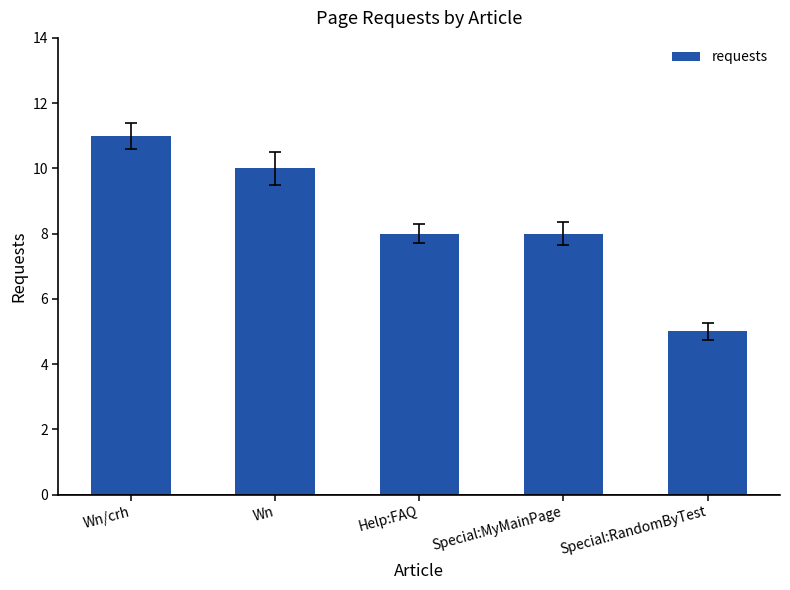

Between Wn/crh and Special:RandomByTest, which is larger?

Wn/crh